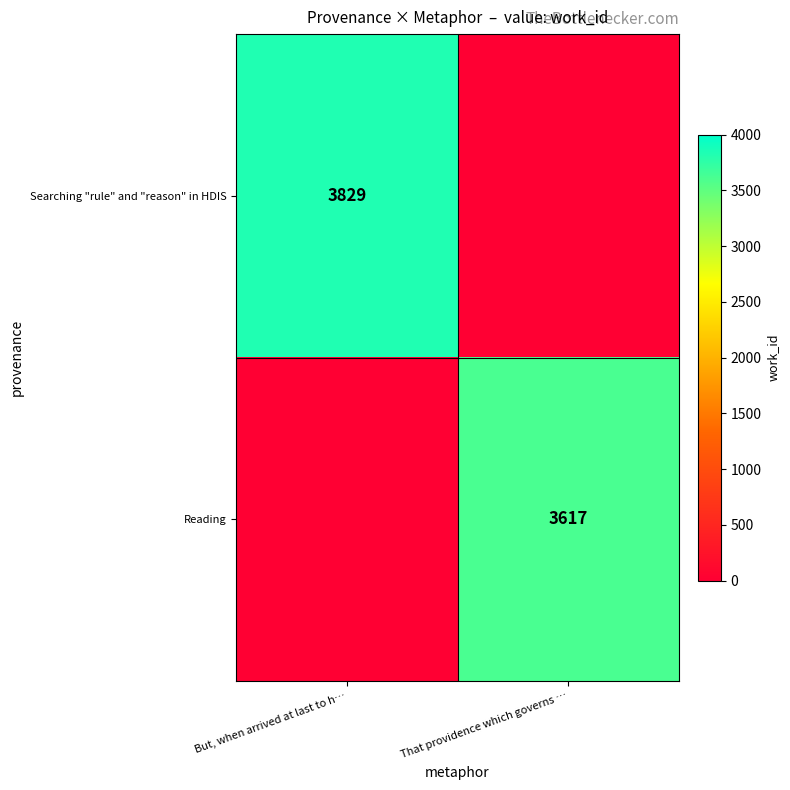

The Searching "rule" and "reason" in HDIS series shows 5861 at But, when arrived at last to h…. True or false?

False